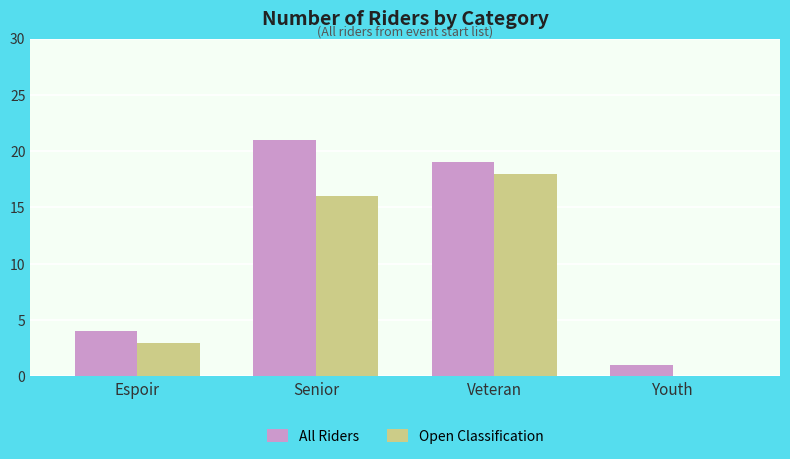

What is the total value across all series at Senior?

37